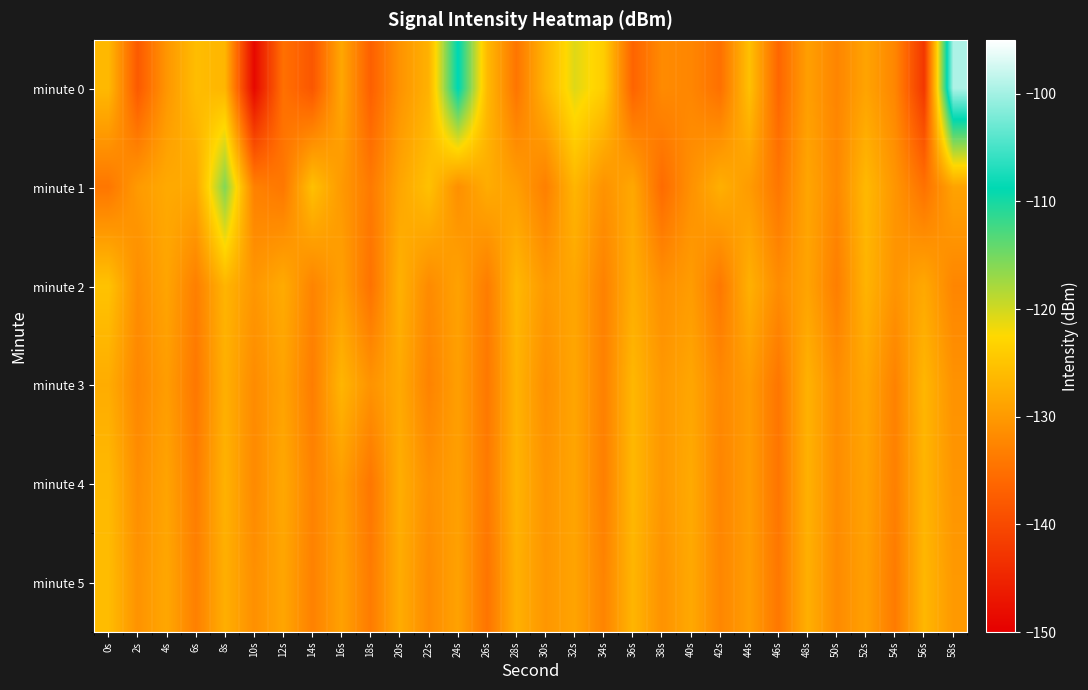

What is the smallest value displayed?

-148.8